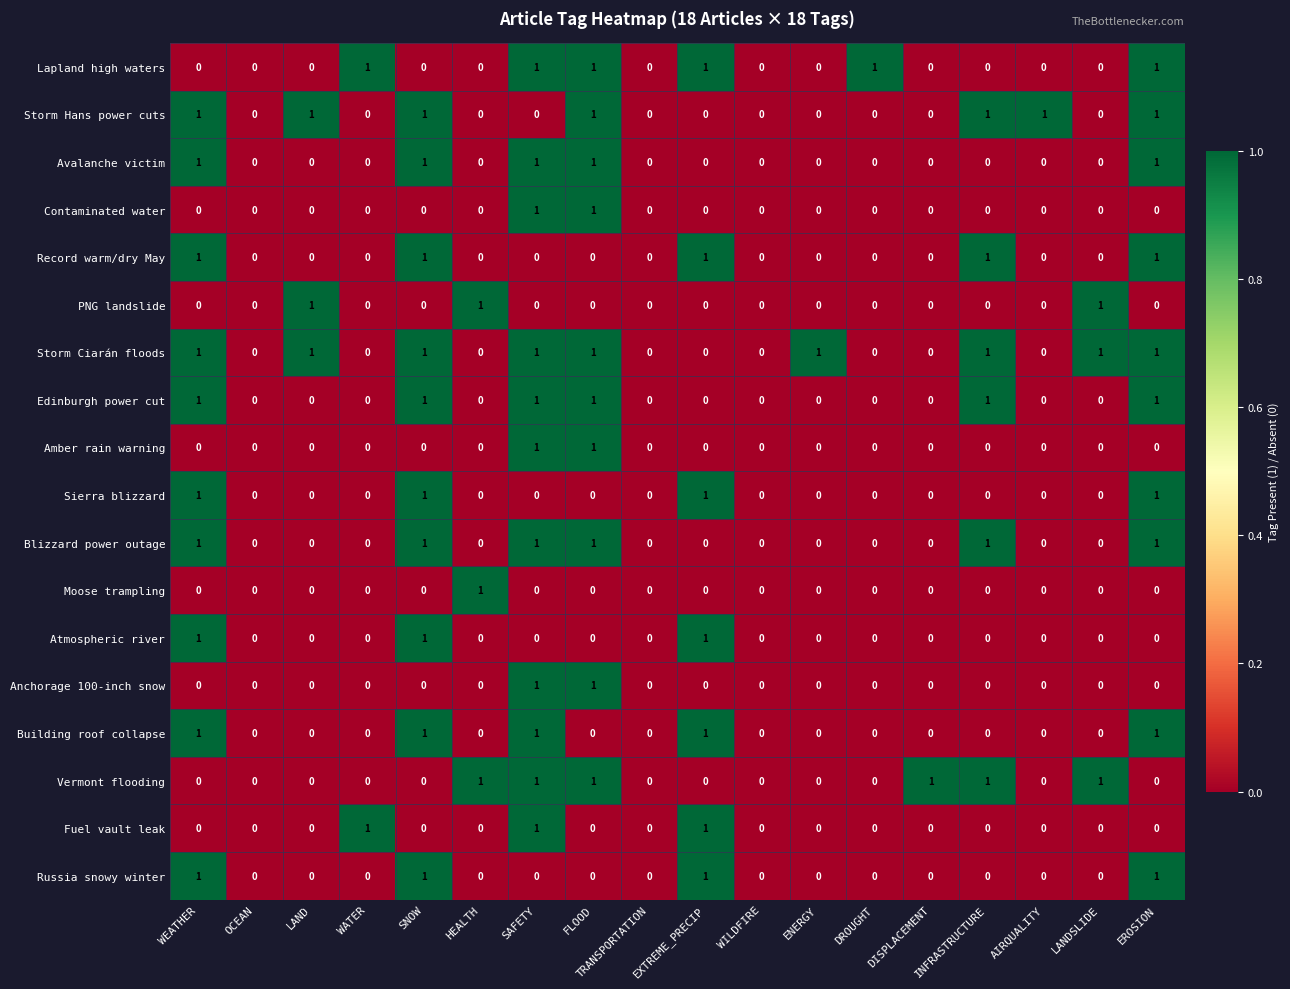

The Avalanche victim series shows 1 at SNOW. True or false?

True